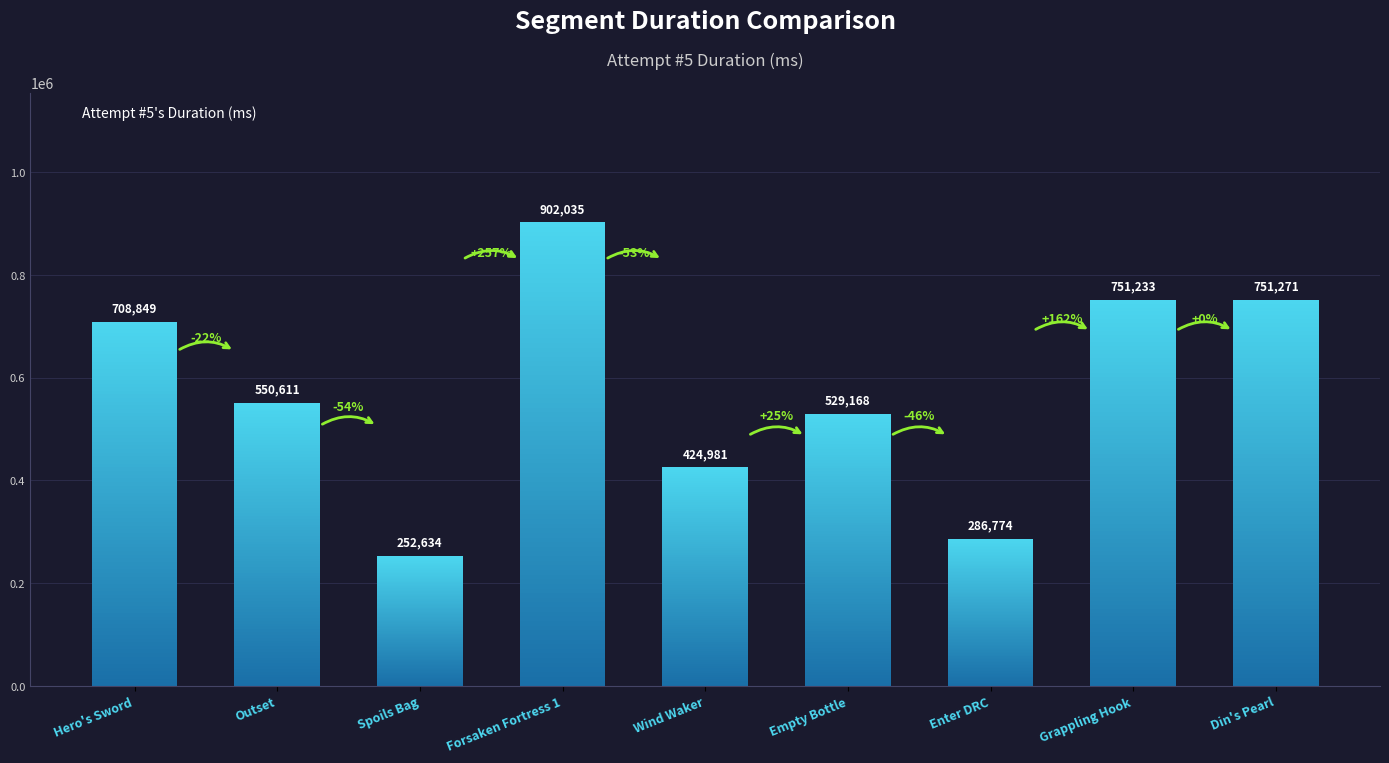

Where does the data first go above 550611?

Hero's Sword